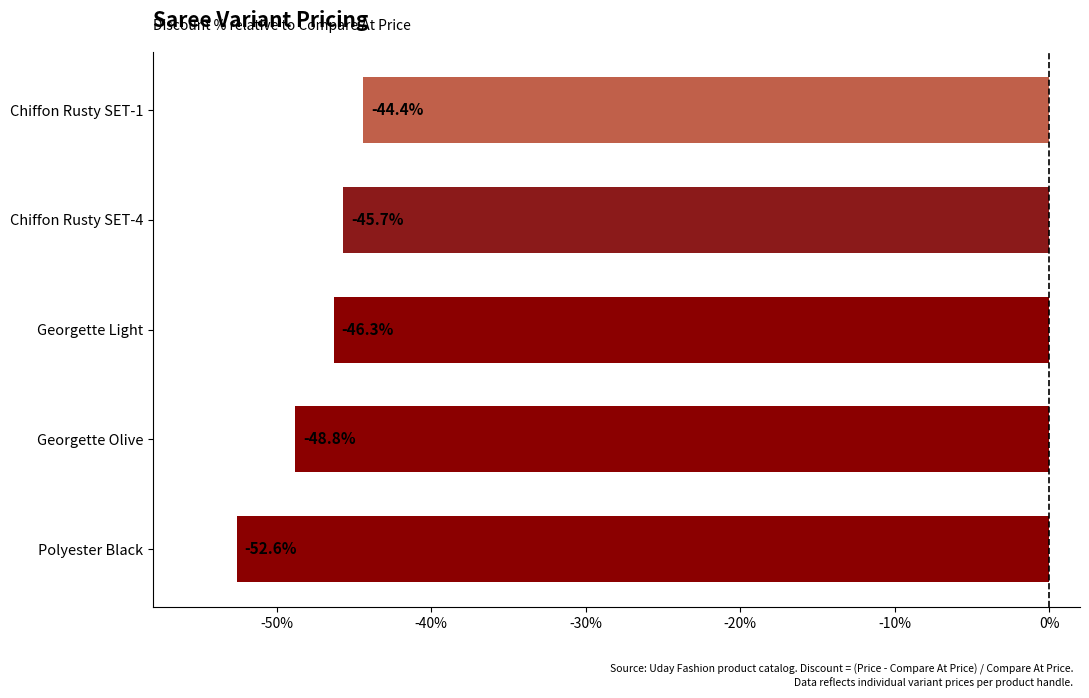

At which label is the value closest to -48?

Georgette Olive